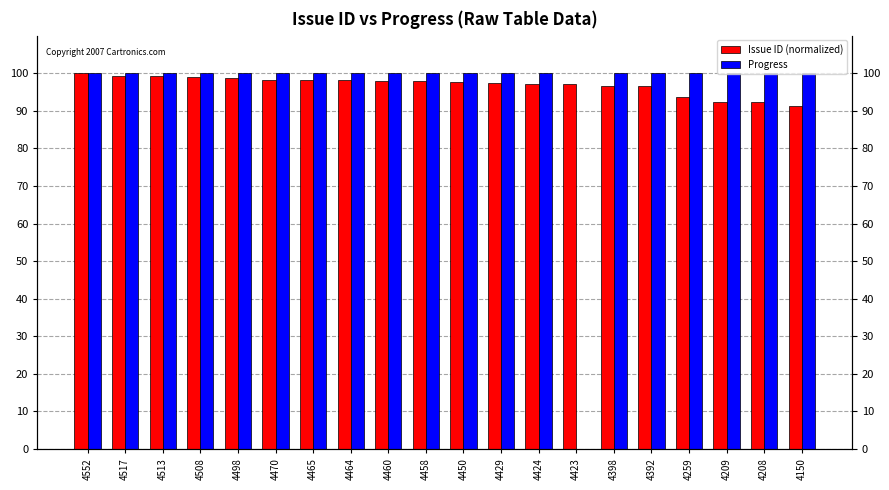

Rank the series at 4259 from highest to lowest value.

Progress, Issue ID (normalized)